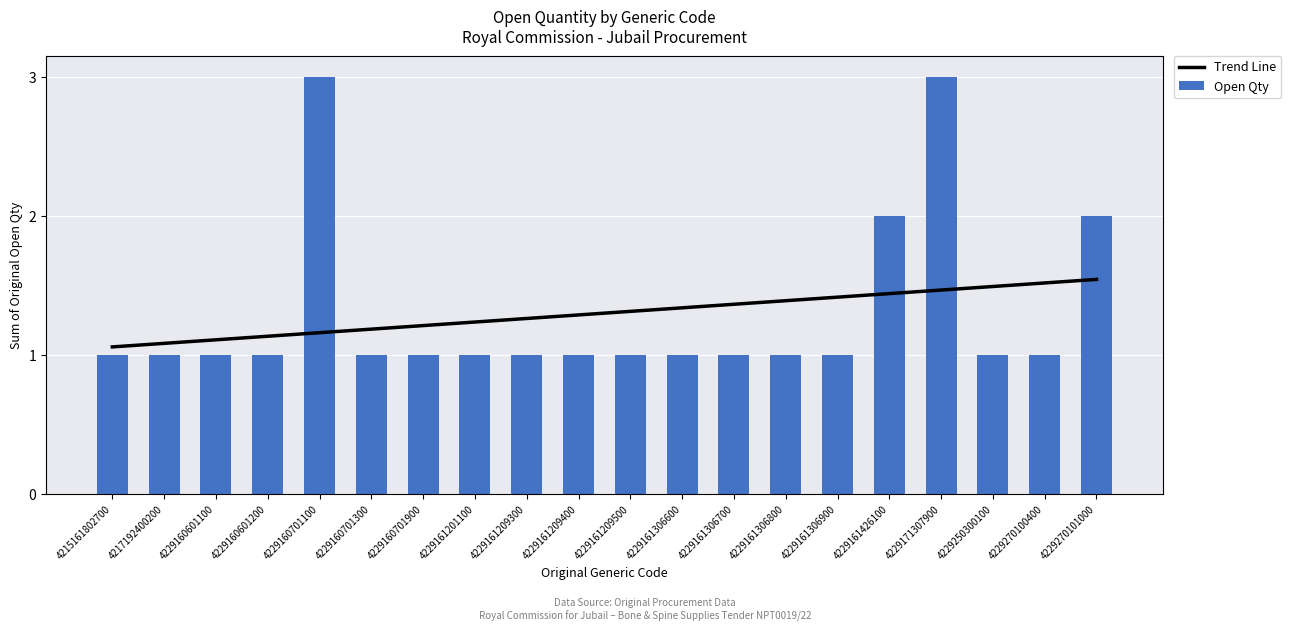

How many groups of bars are there?

20